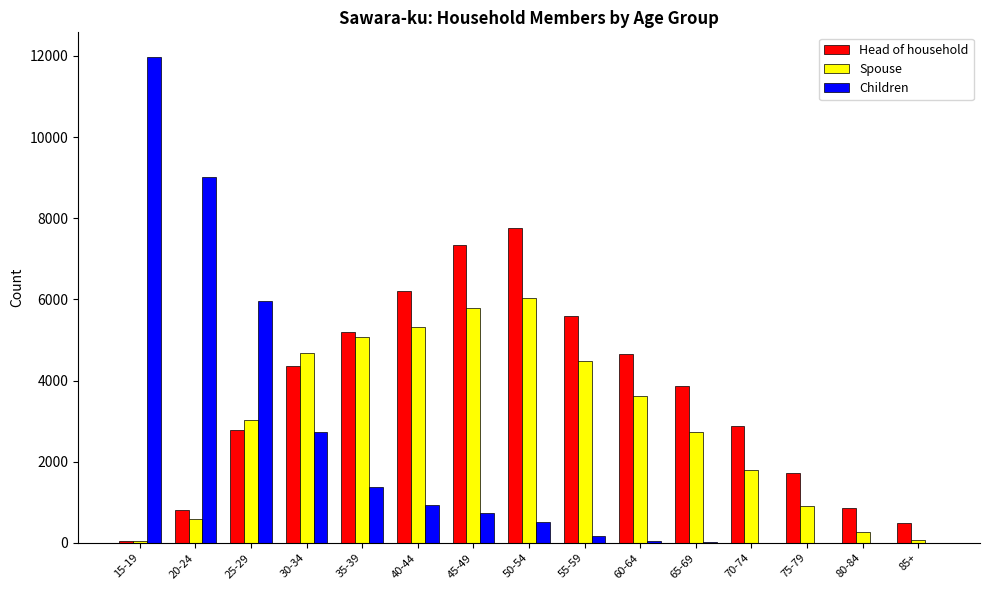

Between 30-34 and 75-79, which series saw the biggest shift?

Spouse